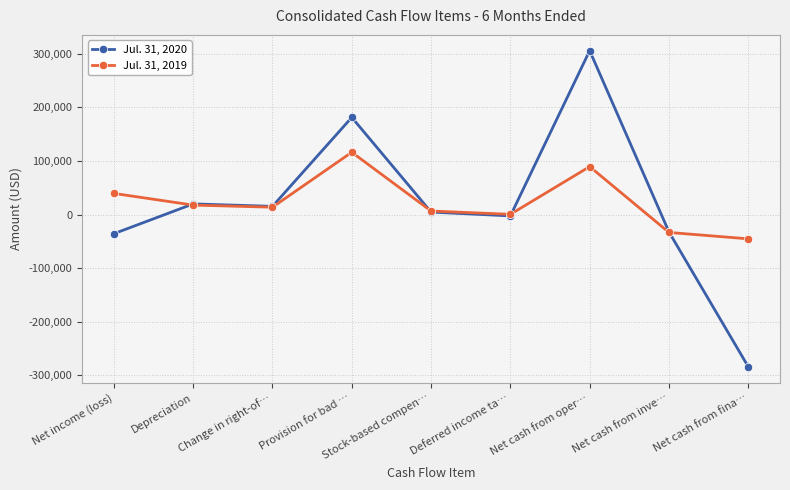

Which series ends up on top after the final intersection of Jul. 31, 2019 and Jul. 31, 2020?

Jul. 31, 2019